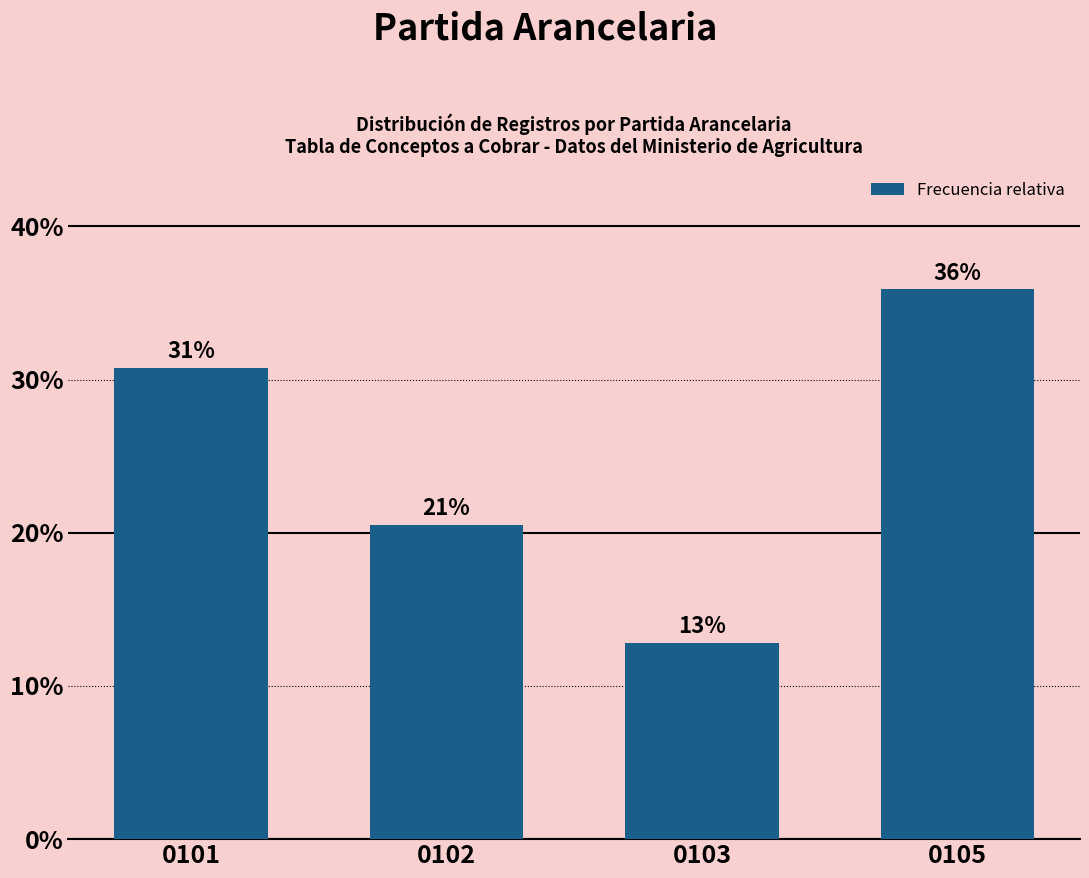

Are the bars horizontal?

No